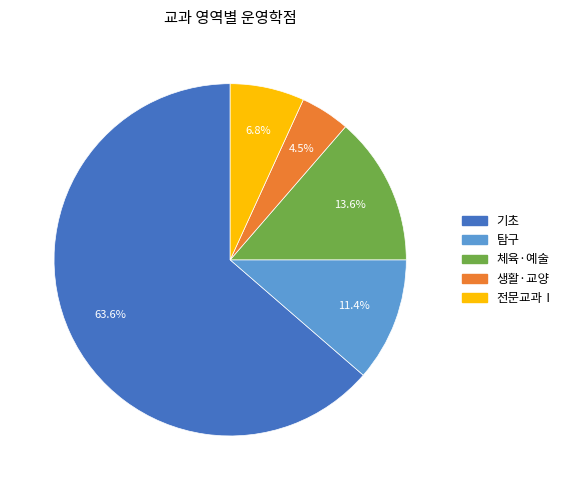

What percentage is the 탐구 slice, to the nearest percent?

11%